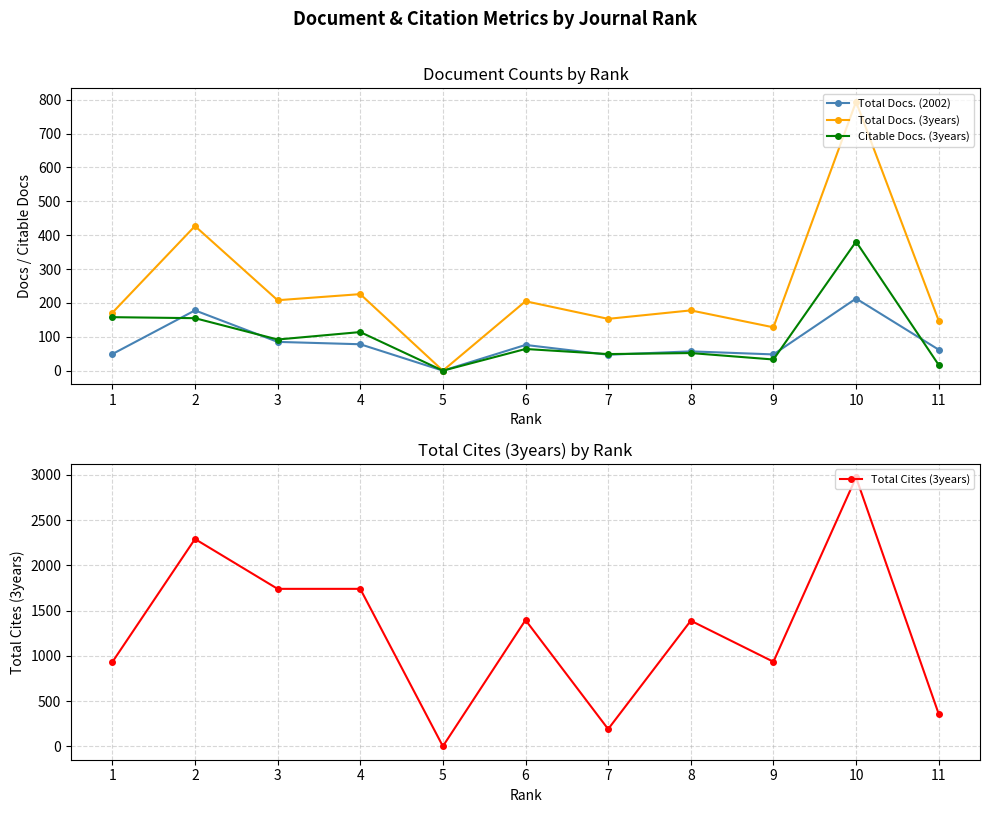

True or false: Citable Docs. (3years) and Total Docs. (3years) cross at least once.

False